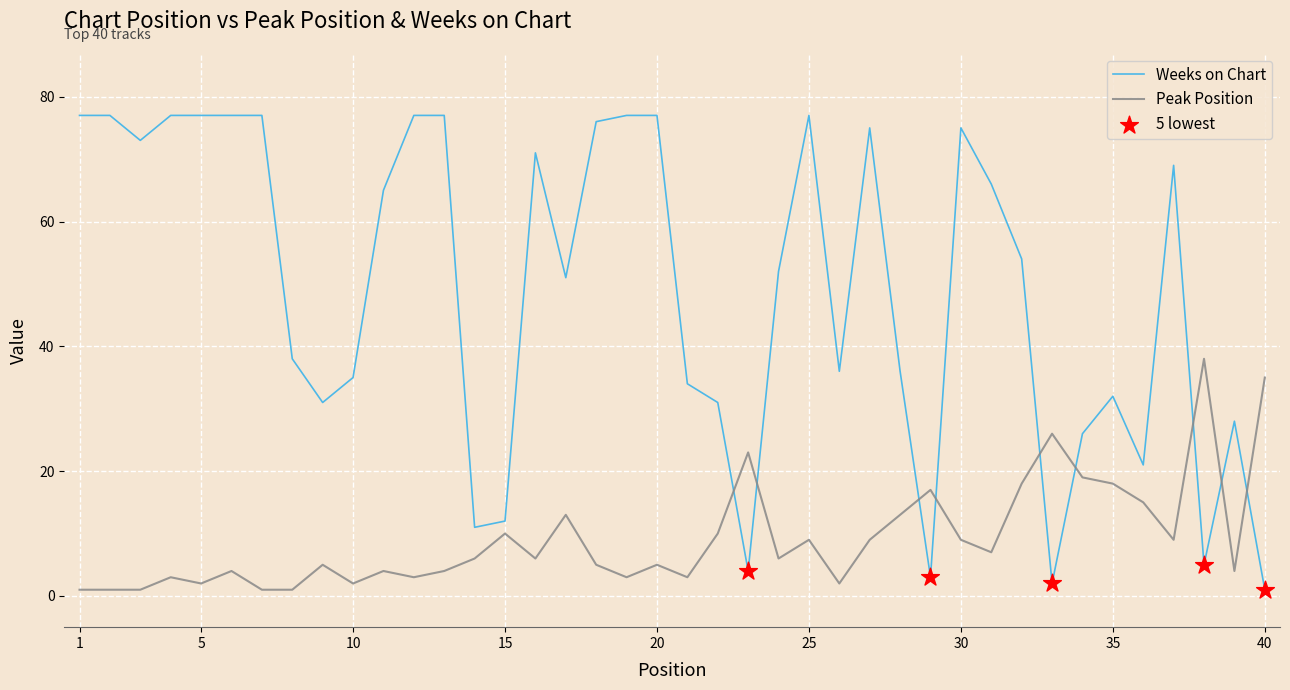

Which series has the largest total across all categories?

Weeks on Chart